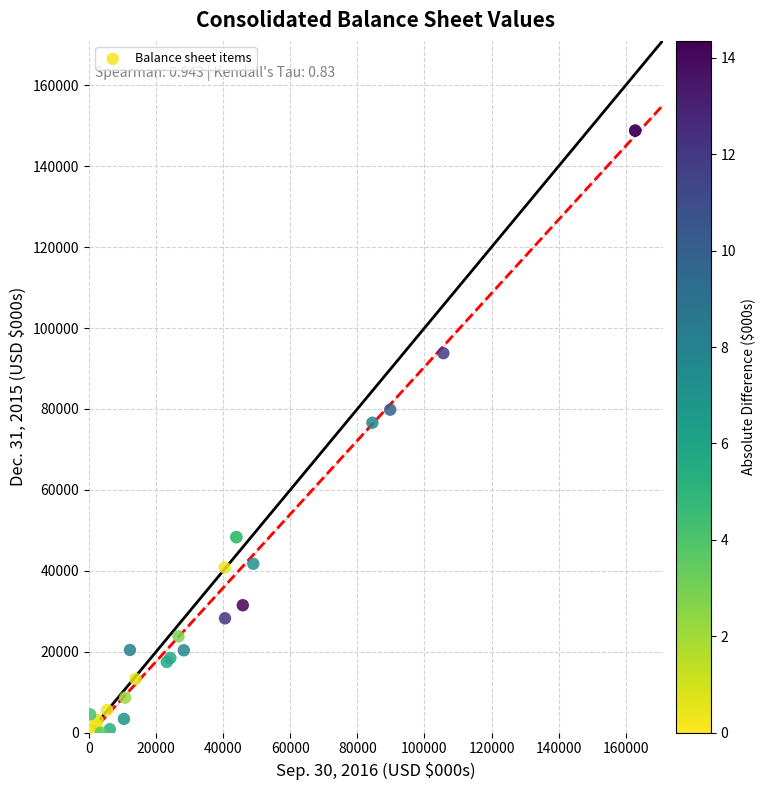

What Y value in the scatter plot is closest to 74394?

76609